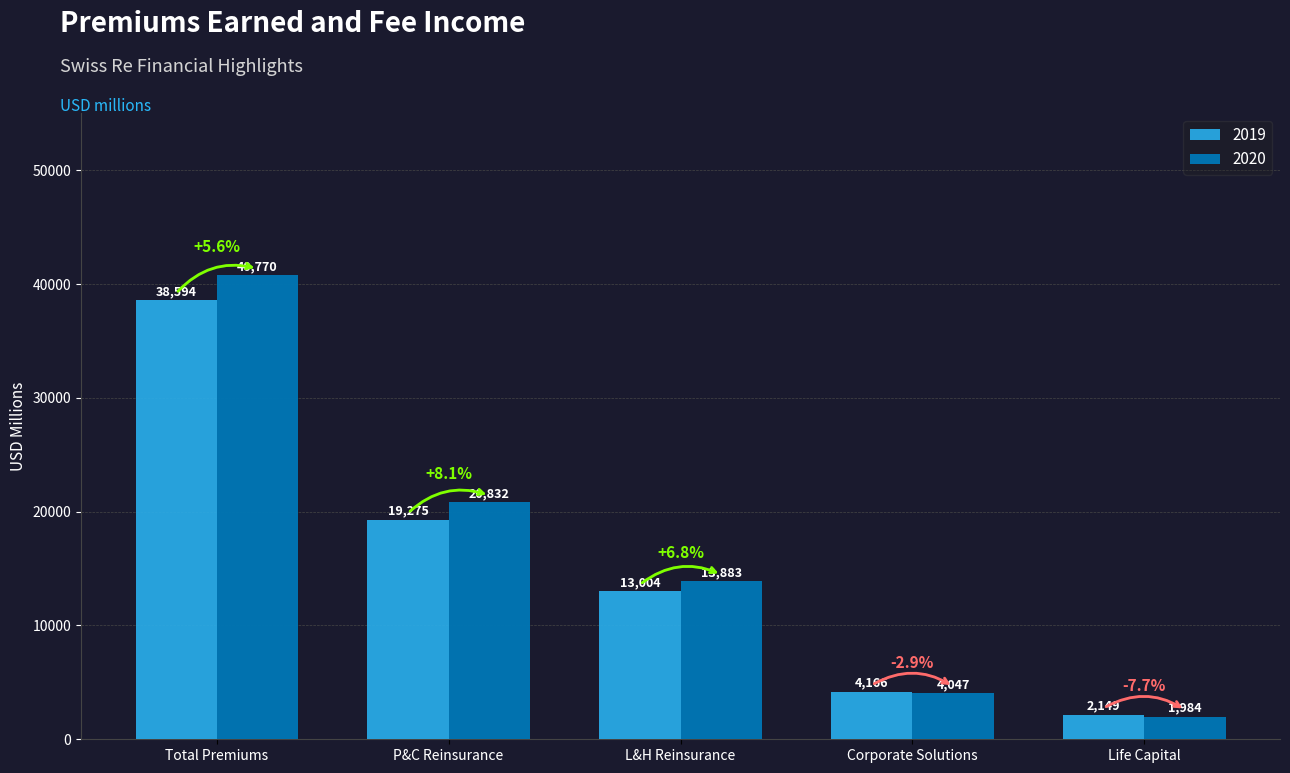

What is the average value of the 2019 series?

15438